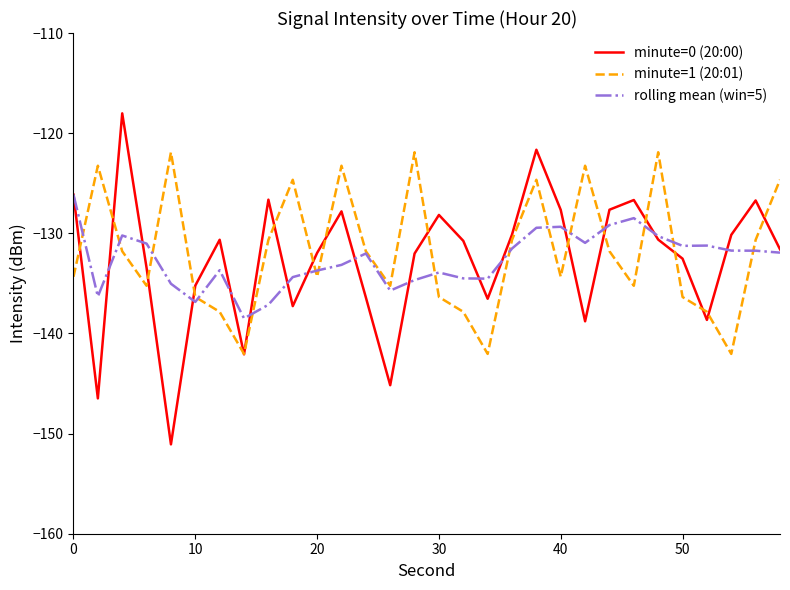

True or false: rolling mean (win=5) and minute=0 (20:00) intersect in this chart.

True